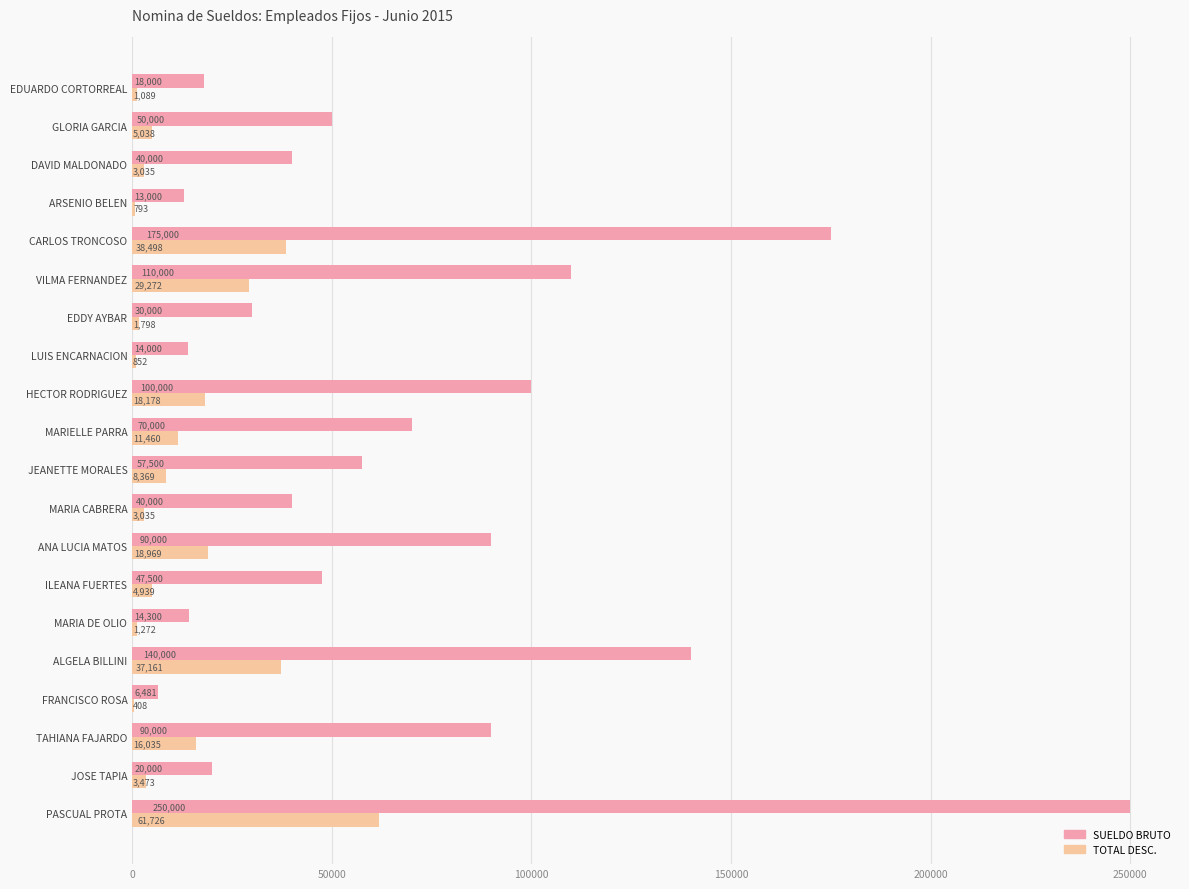

True or false: TOTAL DESC. has a value of 4939.4 at ILEANA FUERTES.

True